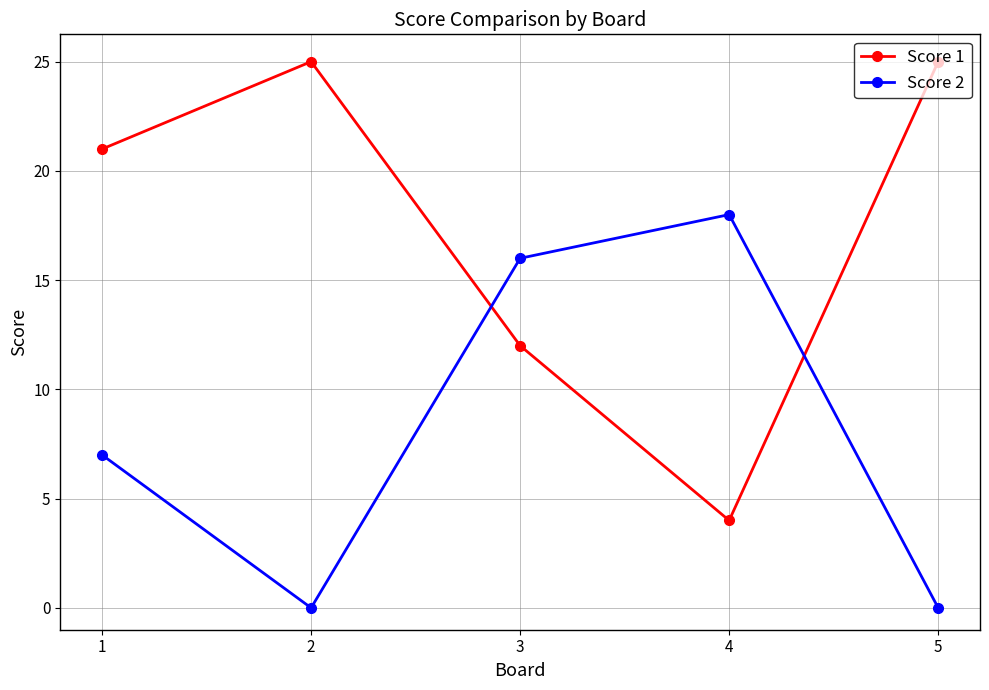

Rank the series by their average value, from highest to lowest.

Score 1, Score 2